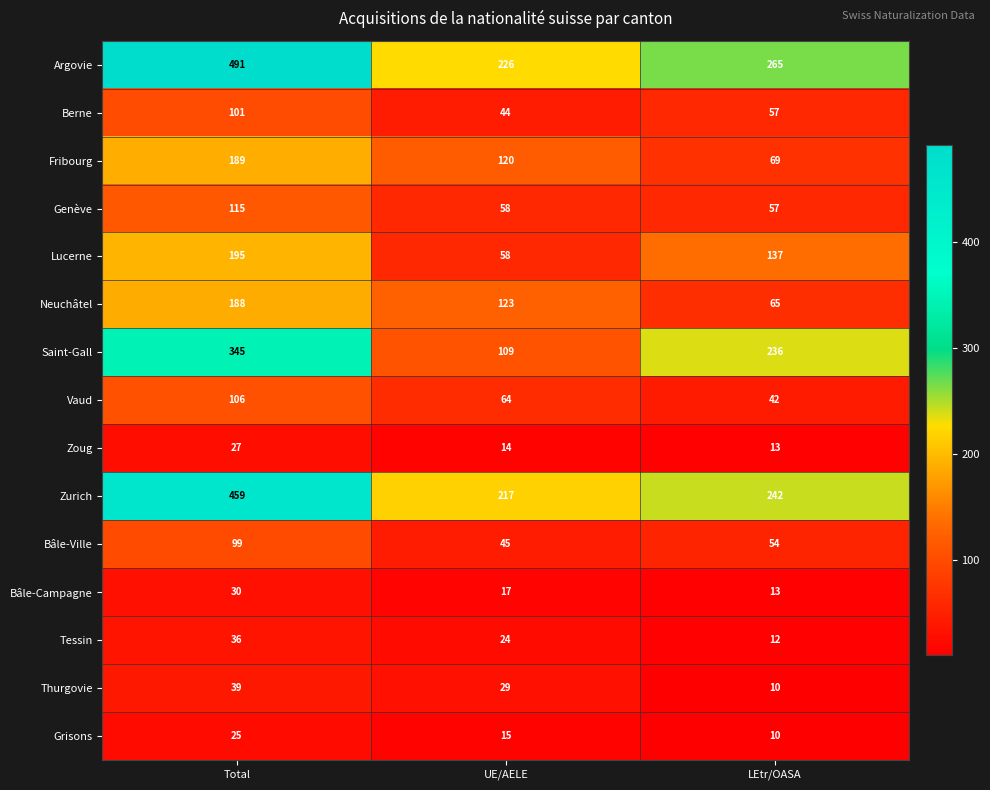

How many data points does each series have?

3